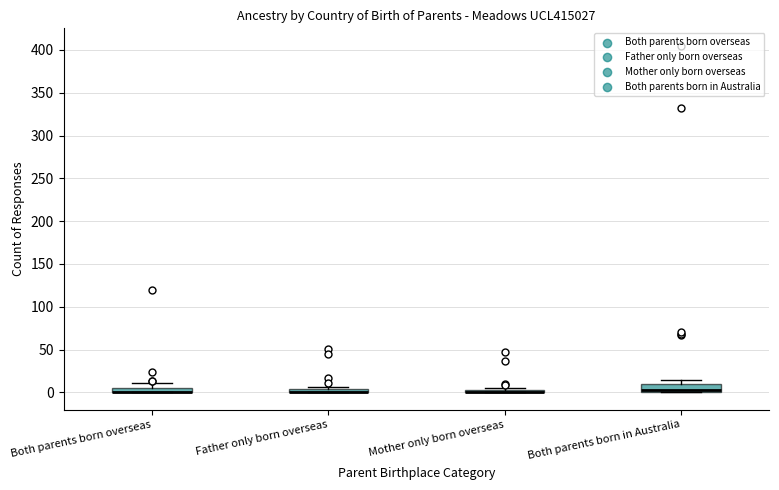

Where is the upper edge of the box for Mother only born overseas on the y-axis? The values are not printed on the chart, so give them approximately, as read against the axis.

5